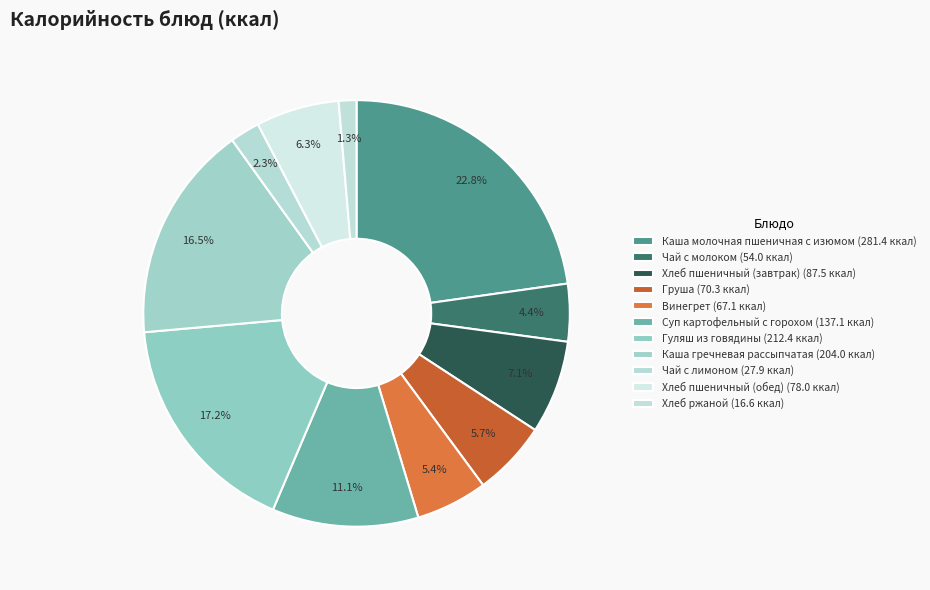

Do Хлеб ржаной and Хлеб пшеничный (завтрак) together represent more than half of the pie?

No